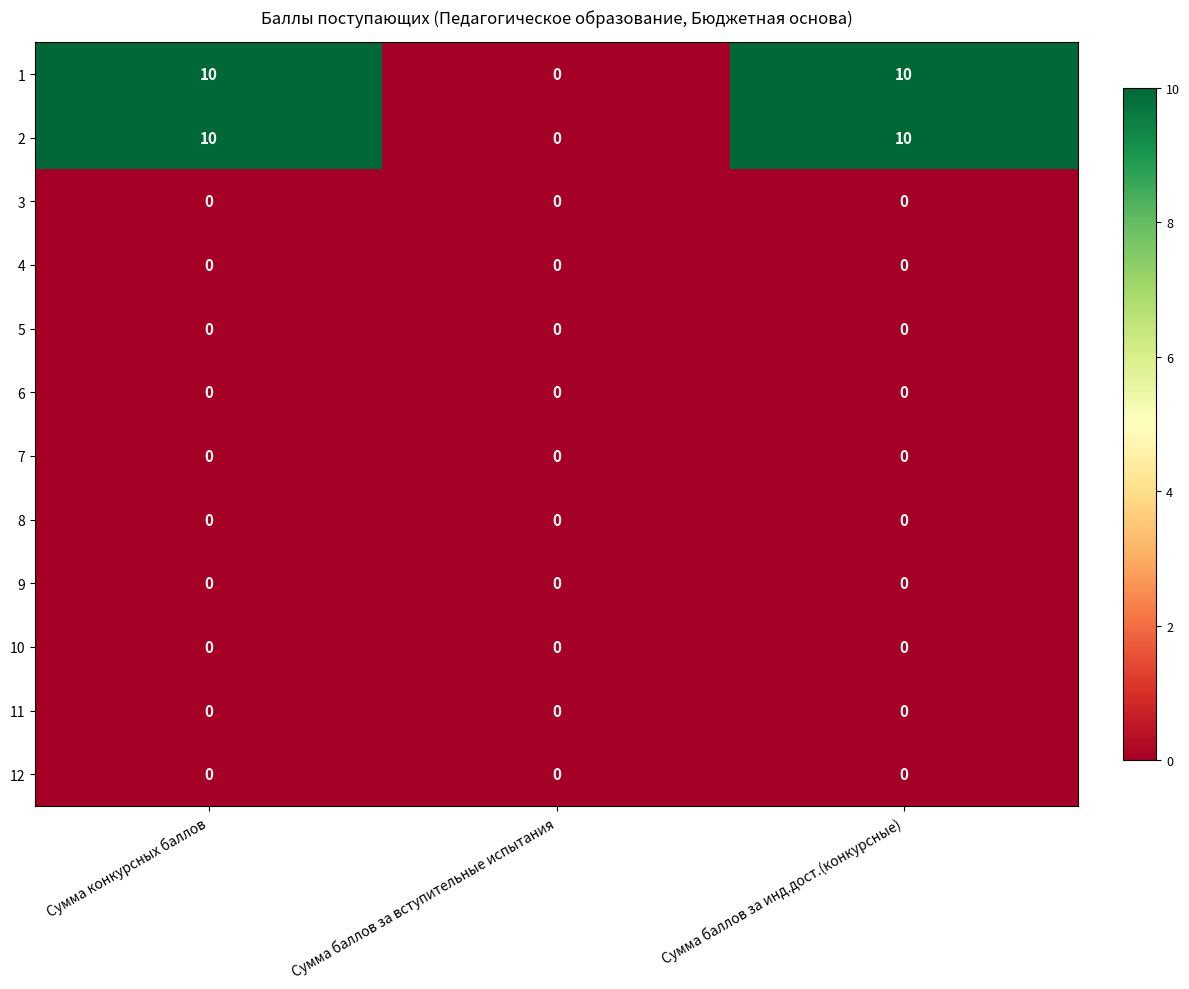

What is the total value across all series at Сумма конкурсных баллов?

20